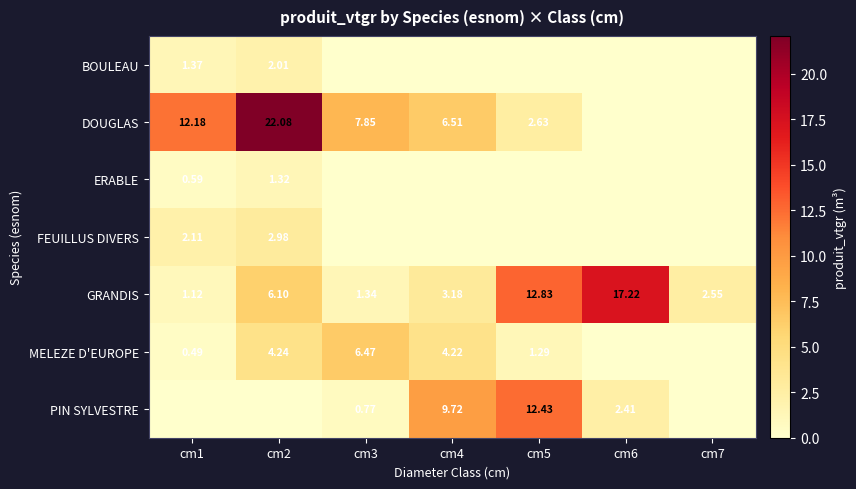

Is the value of GRANDIS at cm6 greater than the value of ERABLE at cm1?

Yes